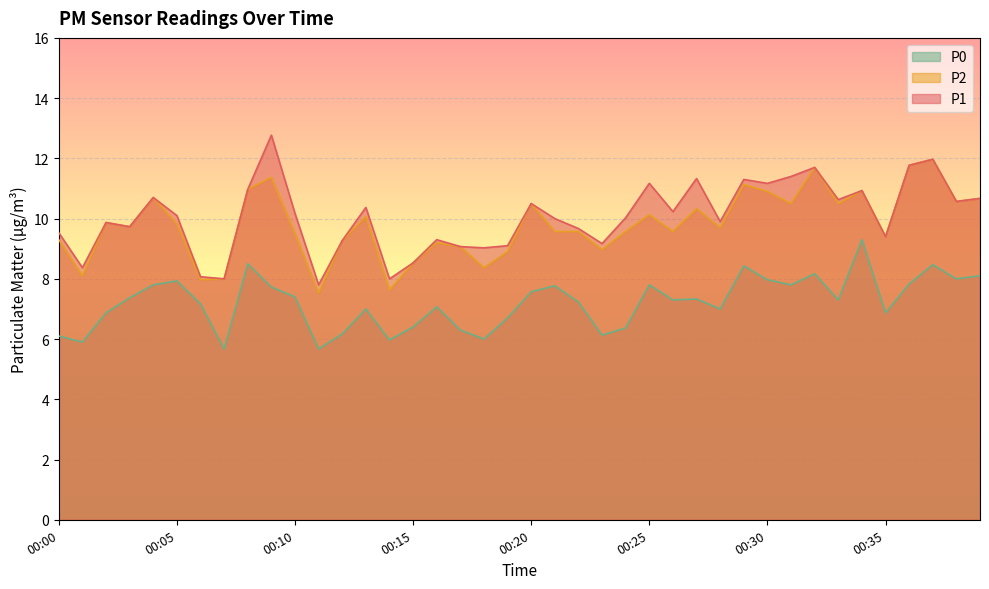

Is it true that P1 equals 11.7 at 00:32?

True